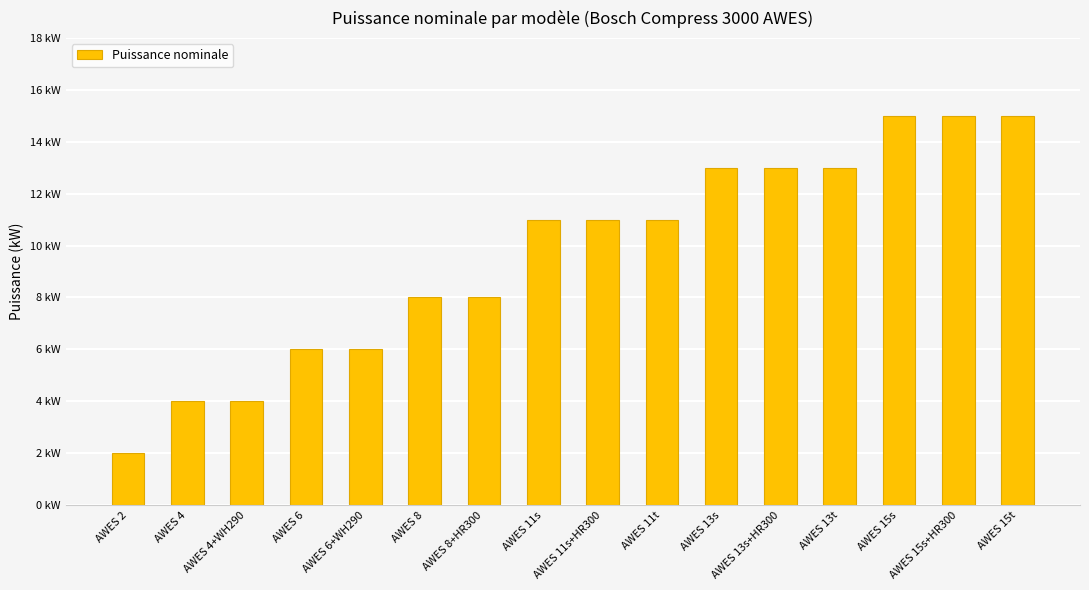

What is the smallest value displayed?

2